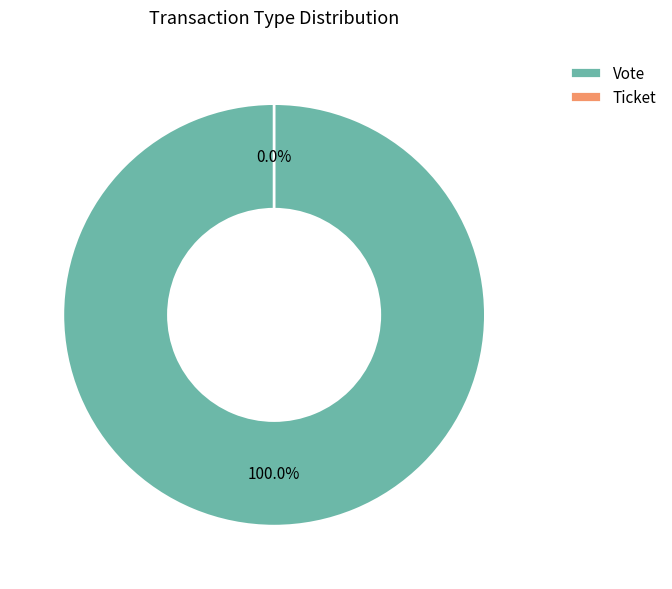

What percentage do Ticket and Vote together represent?

100.0%